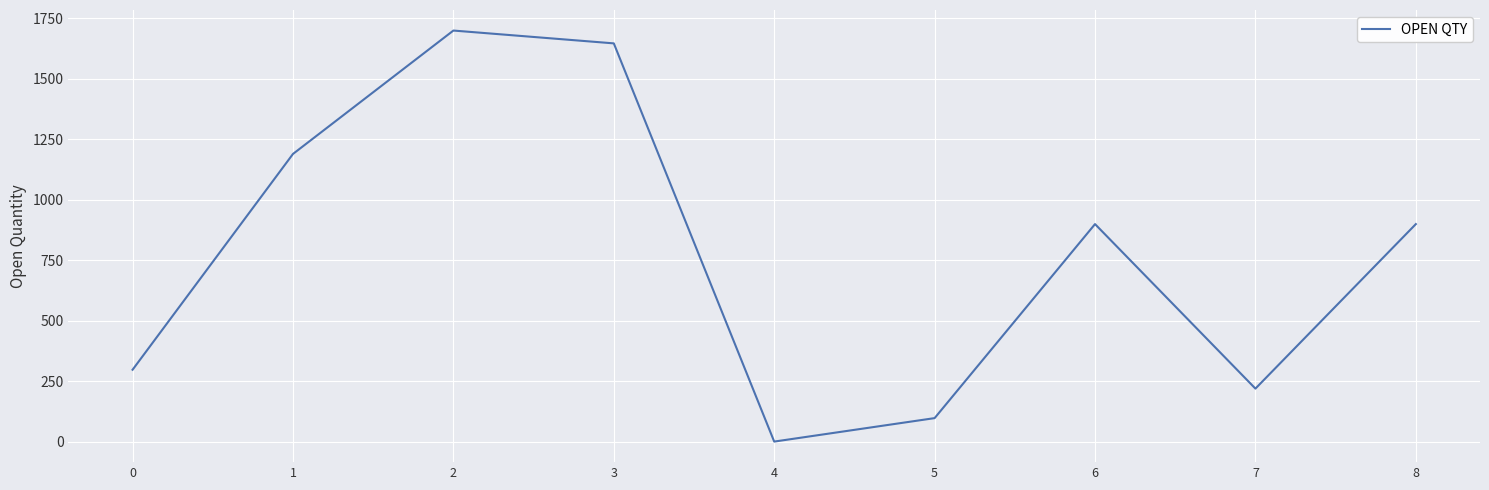

Which has a higher value, 4 or 5?

5